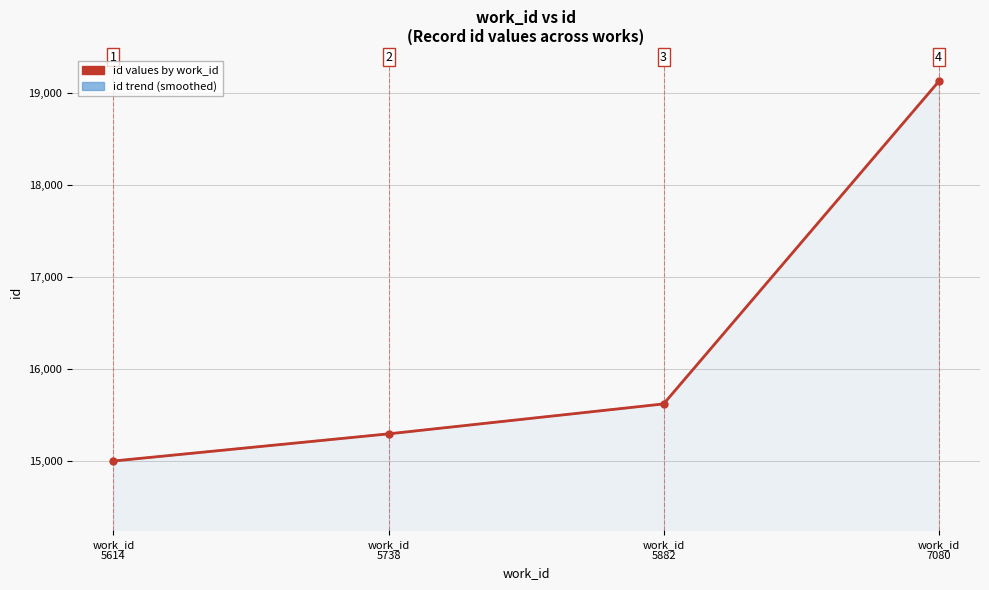

Count the number of categories in the chart.

4